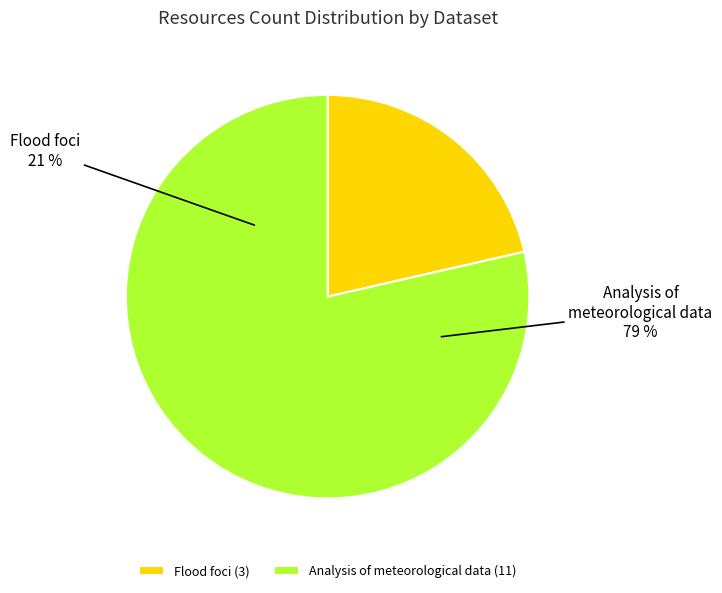

To the nearest percent, what is the difference between the largest and smallest slice percentages?

57%